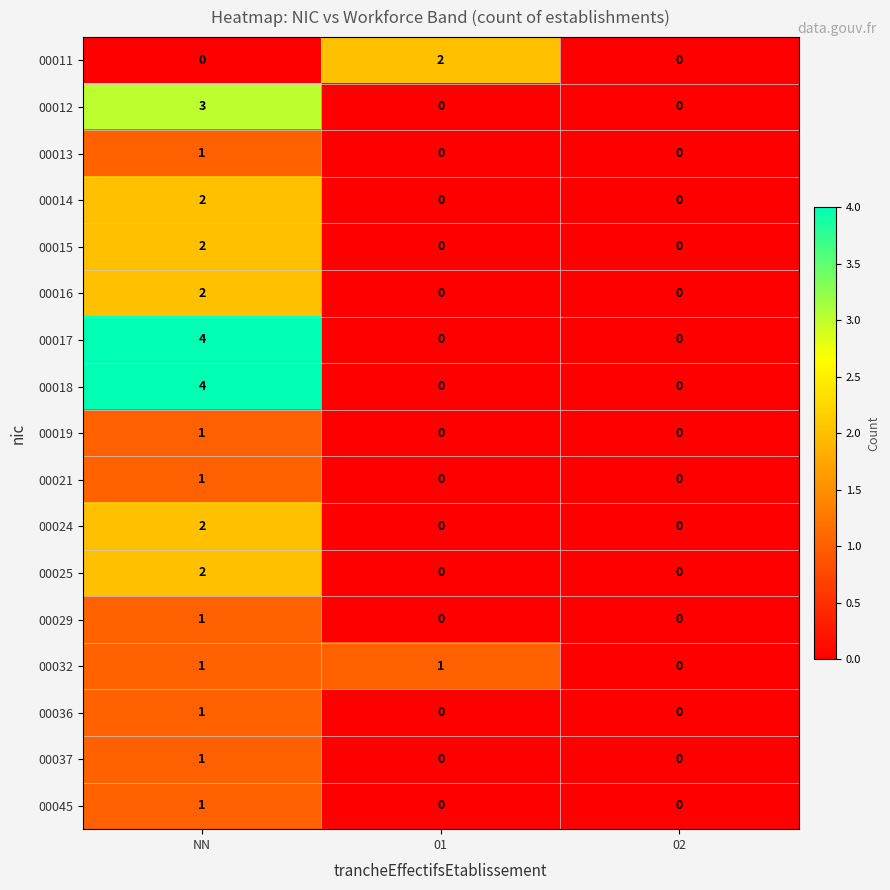

How many categories are shown in the chart?

3